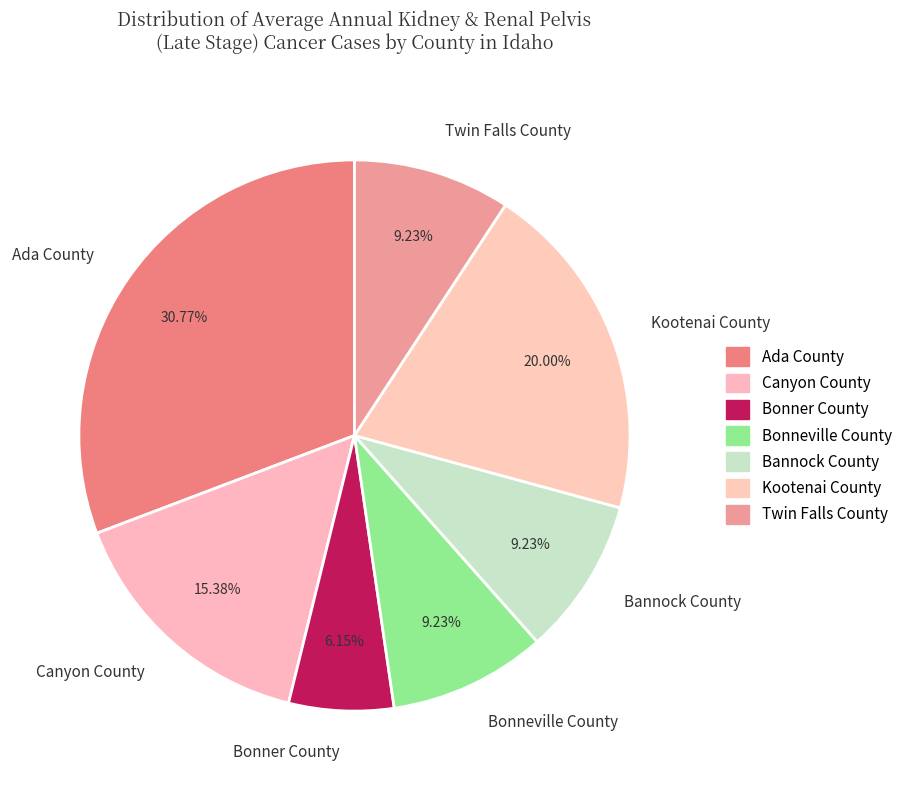

To the nearest percent, what percentage of the pie is Bannock County?

9%